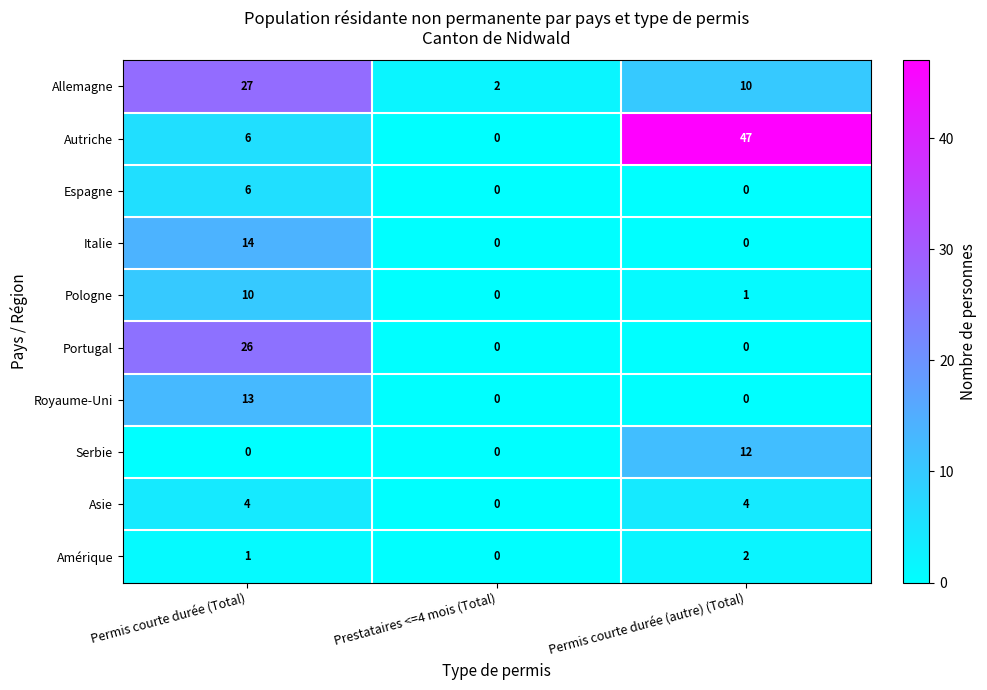

What is the difference between the maximum and minimum values in the Espagne series?

6